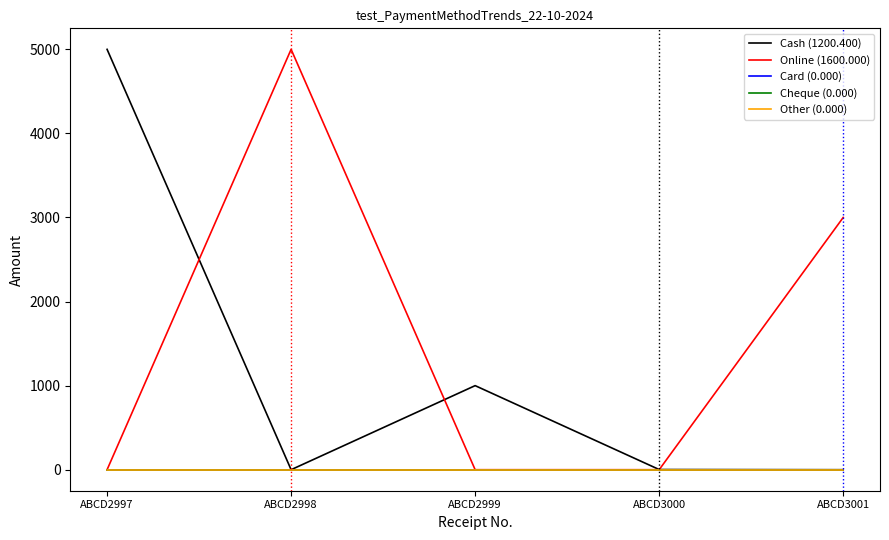

Does the chart display data point markers on the line(s)?

No